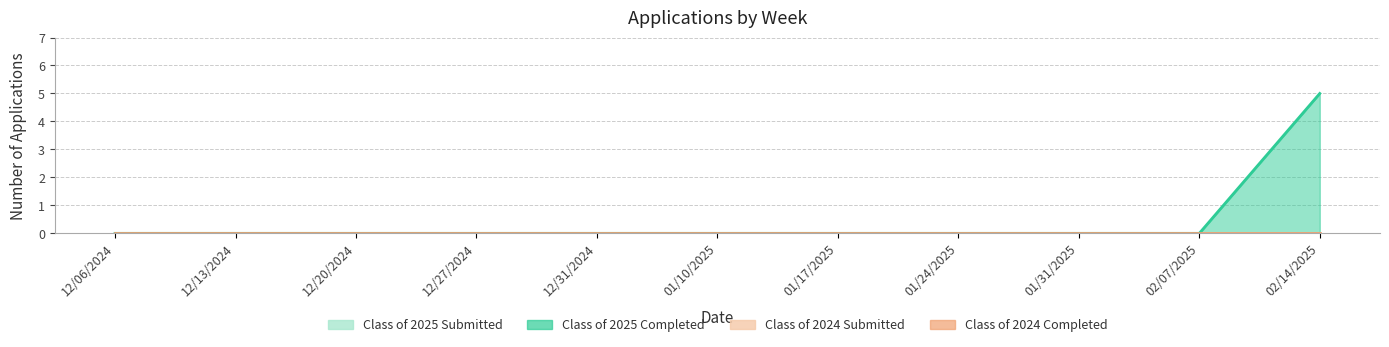

Which has a higher value, 12/31/2024 or 01/17/2025?

12/31/2024